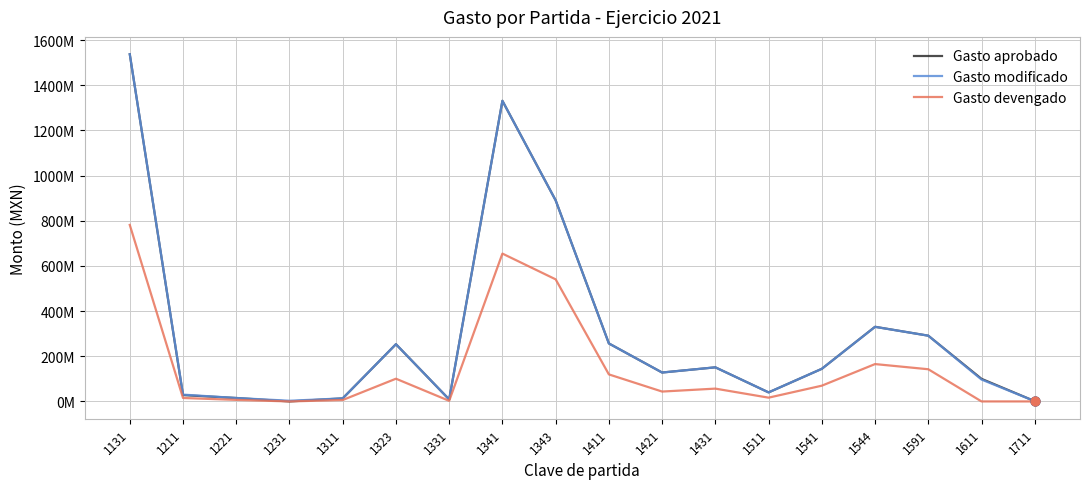

At how many categories does at least one series exceed 785914718?

3